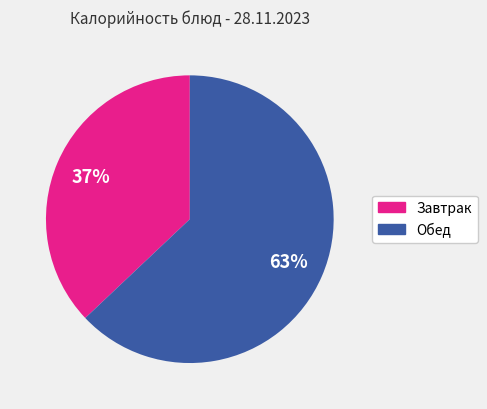

Which has a higher value, Завтрак or Обед?

Обед